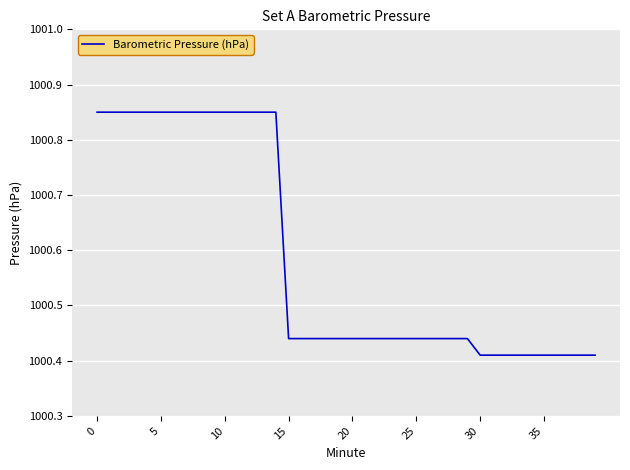

Does the chart display data point markers on the line(s)?

No